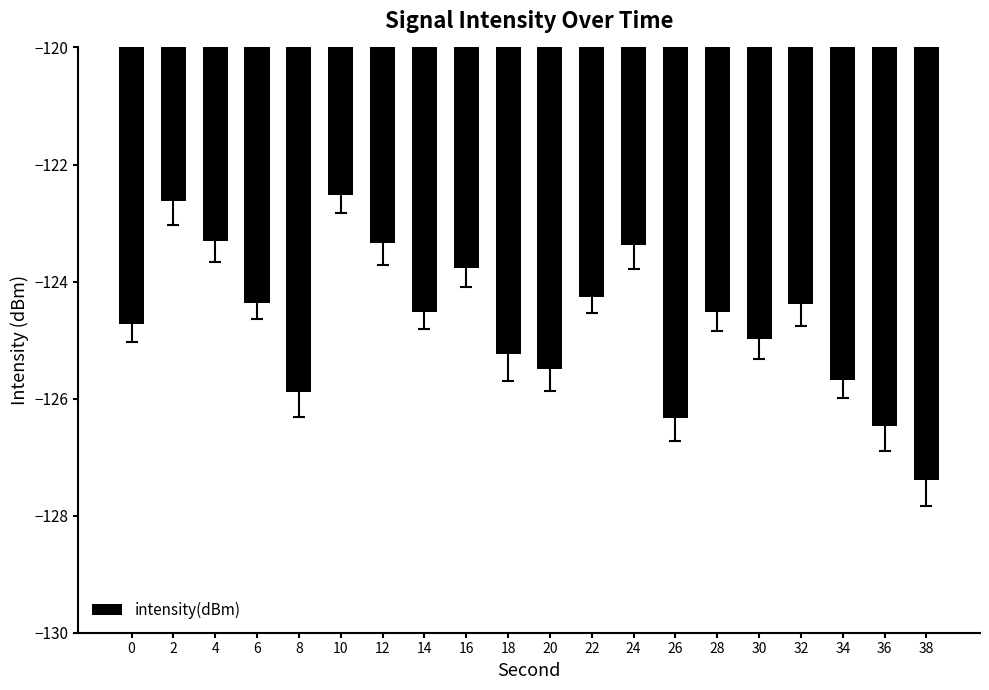

Read the value at 0.

-124.7